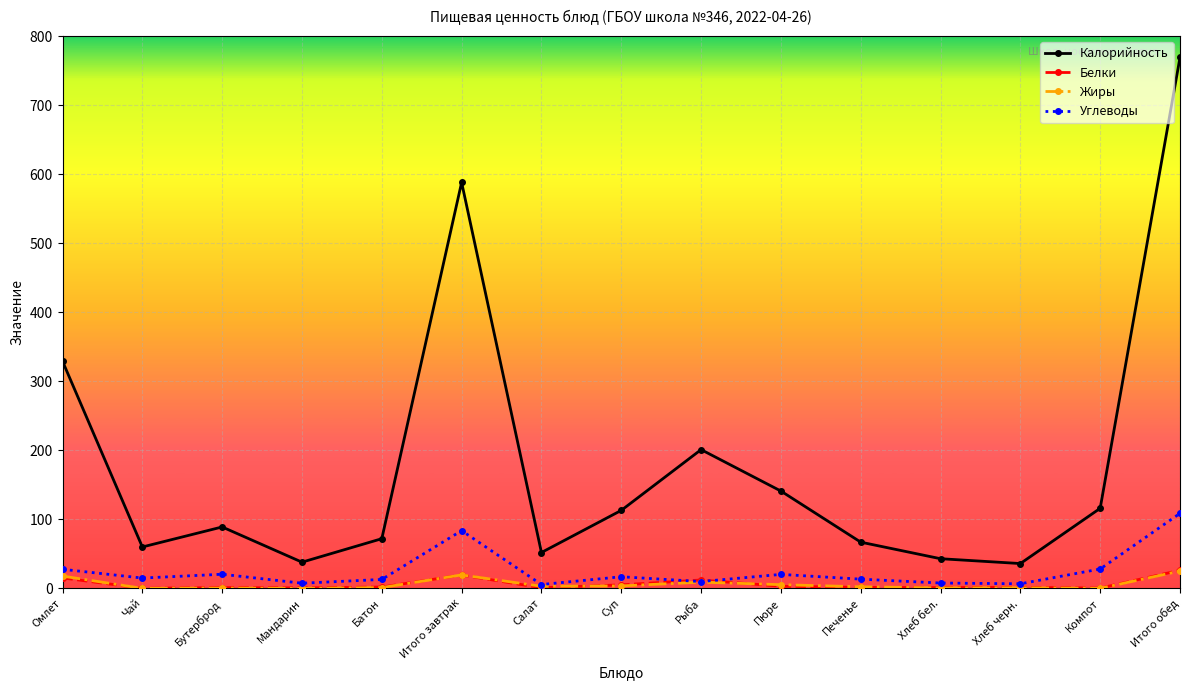

What is the greatest value displayed?

769.0